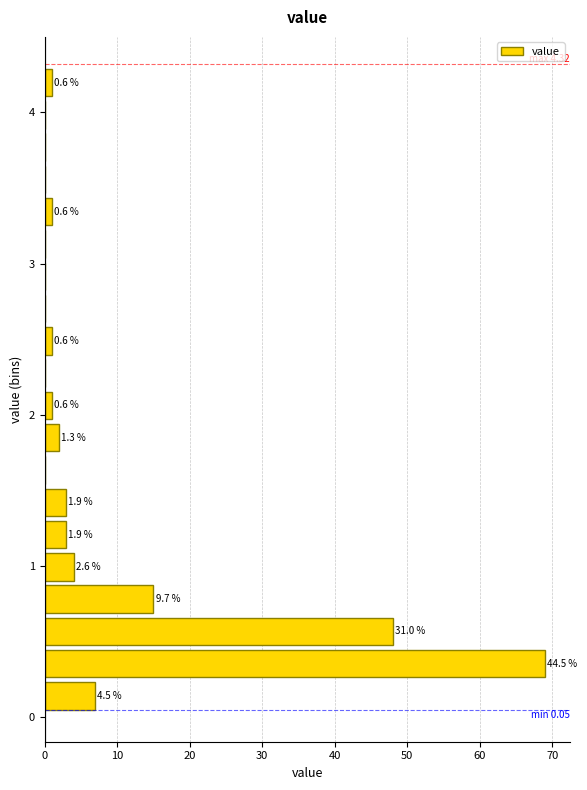

Around what value on the y-axis is the longest bar? Give the approximate position of its centre, as read against the axis.

0.4